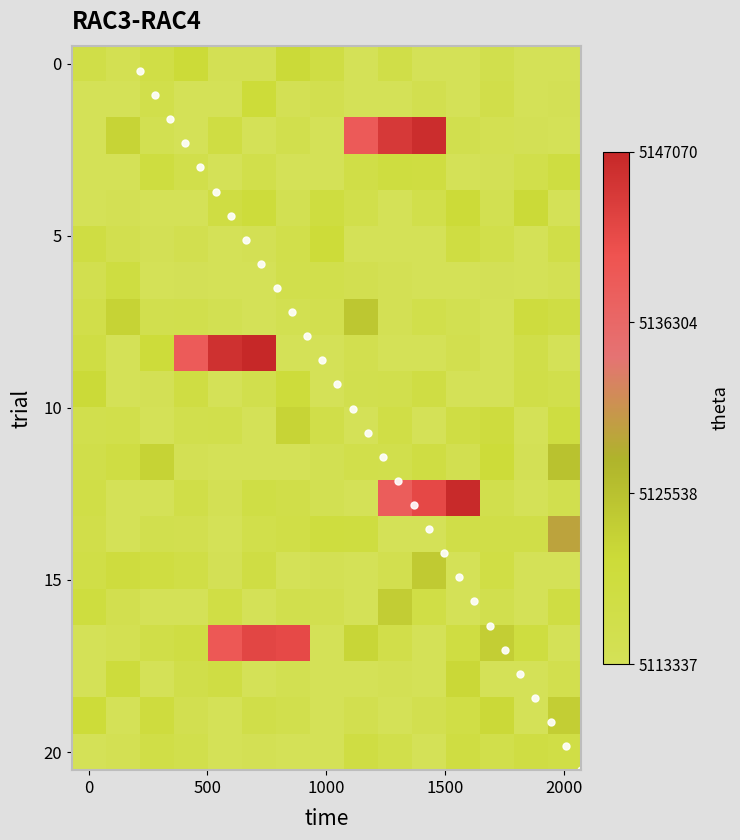

Count the number of categories in the chart.

15